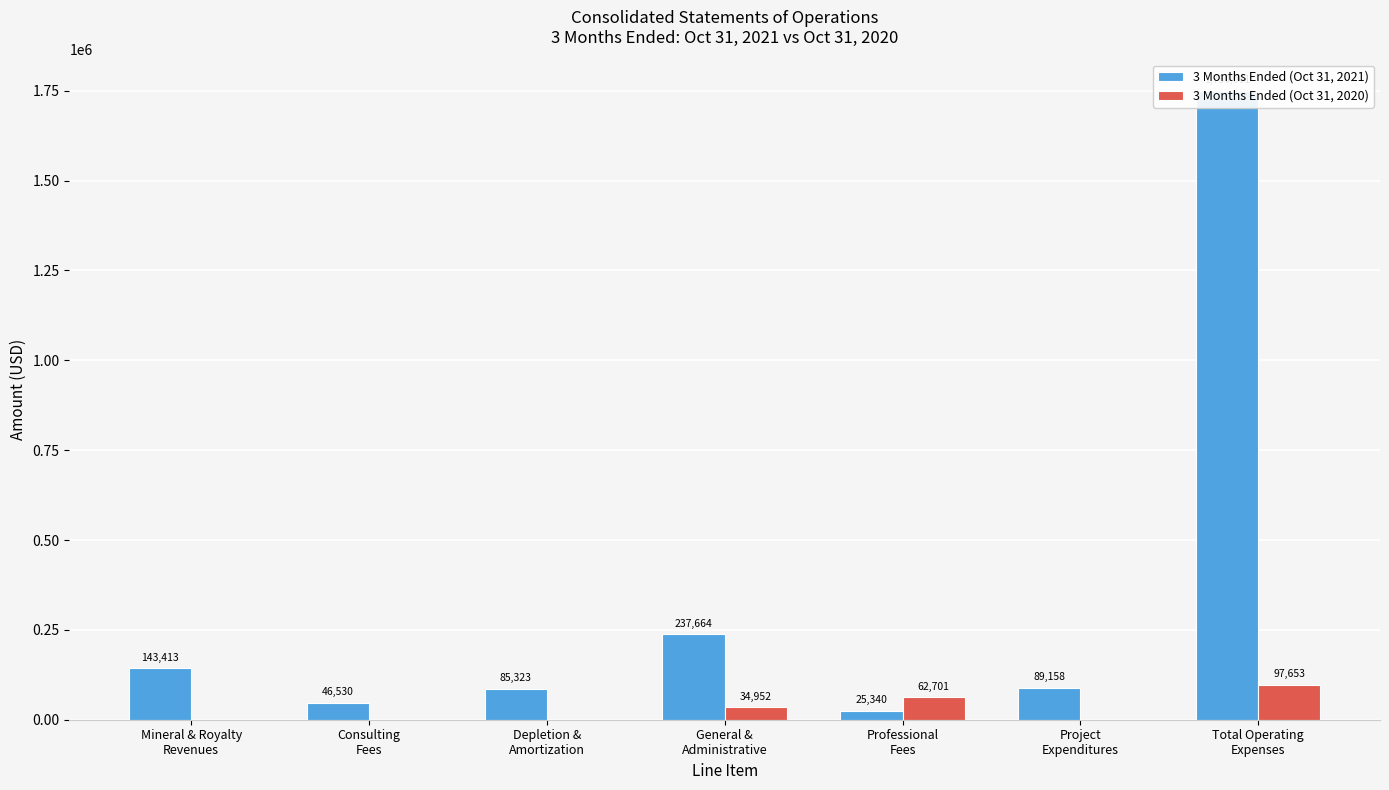

Which series has the widest spread of values?

3 Months Ended (Oct 31, 2021)